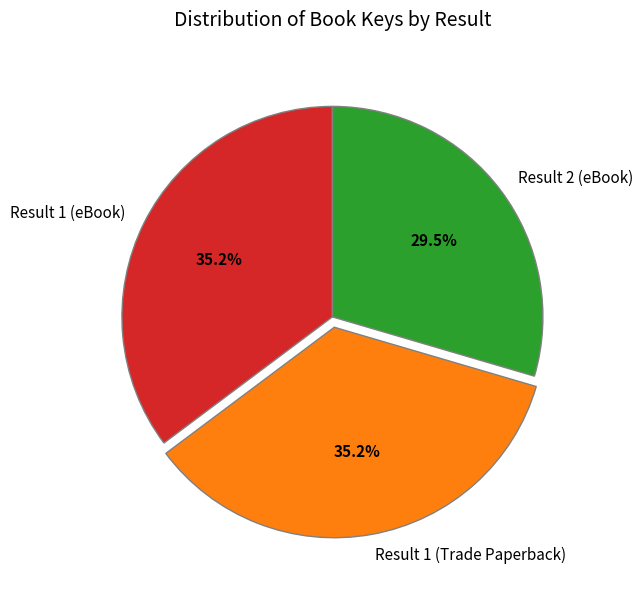

Combined, what portion of the pie is Result 2 (eBook) and Result 1 (Trade Paperback)?

64.8%